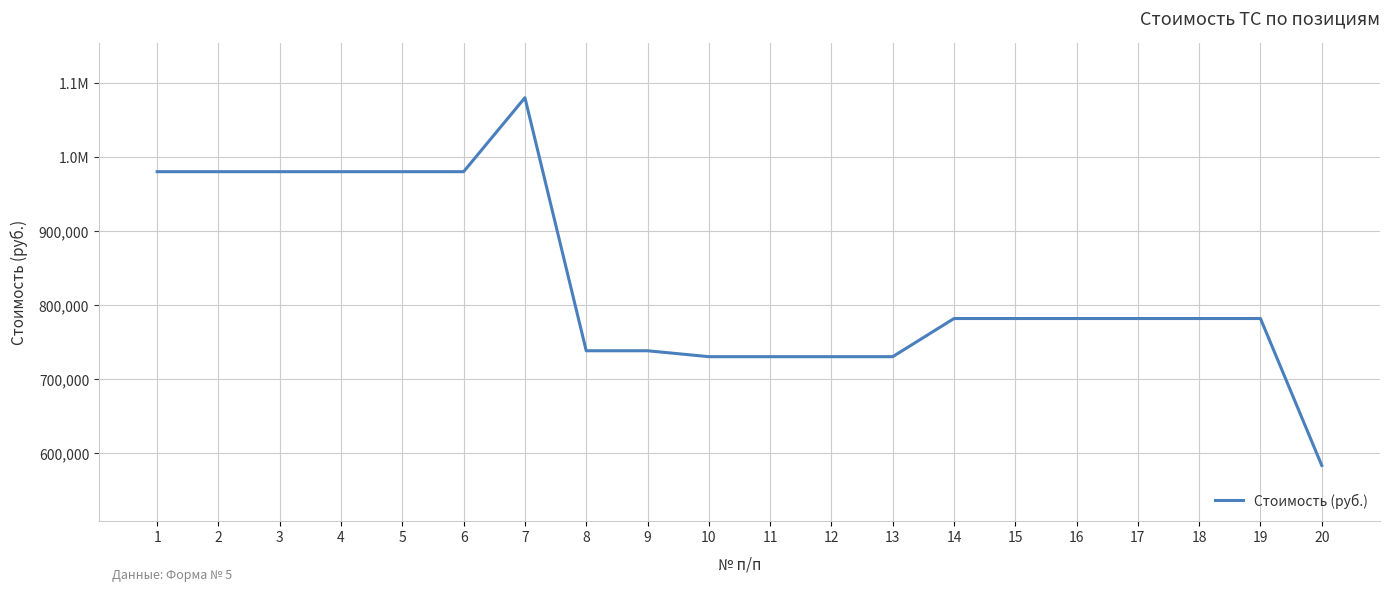

True or false: the data shows 1063157 at 14.

False